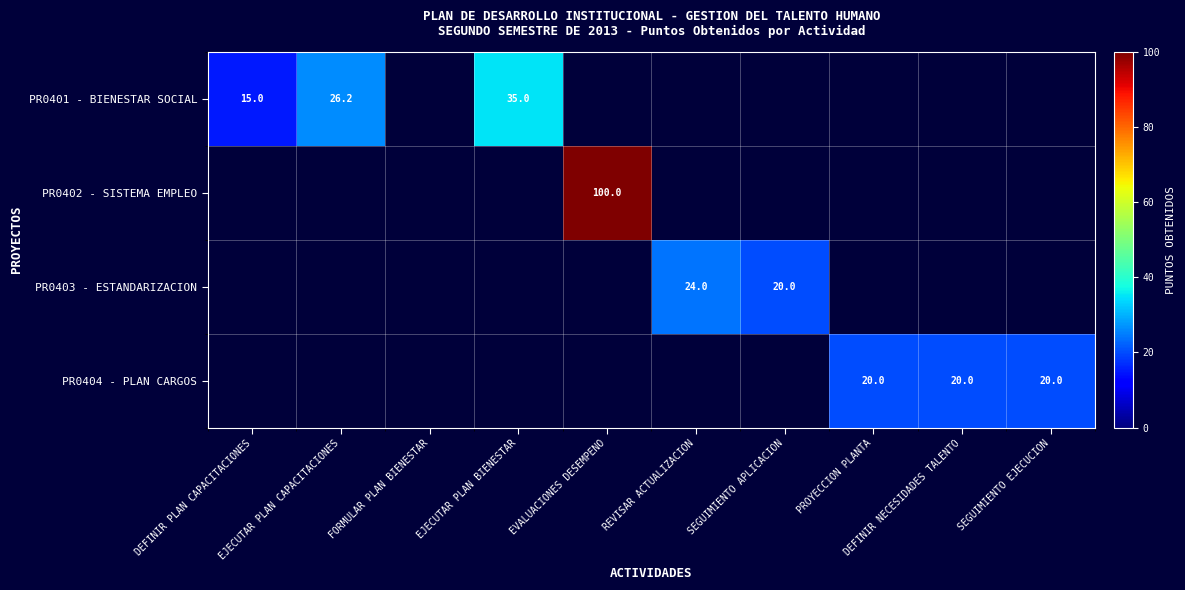

What is the maximum value shown in the chart?

100.0